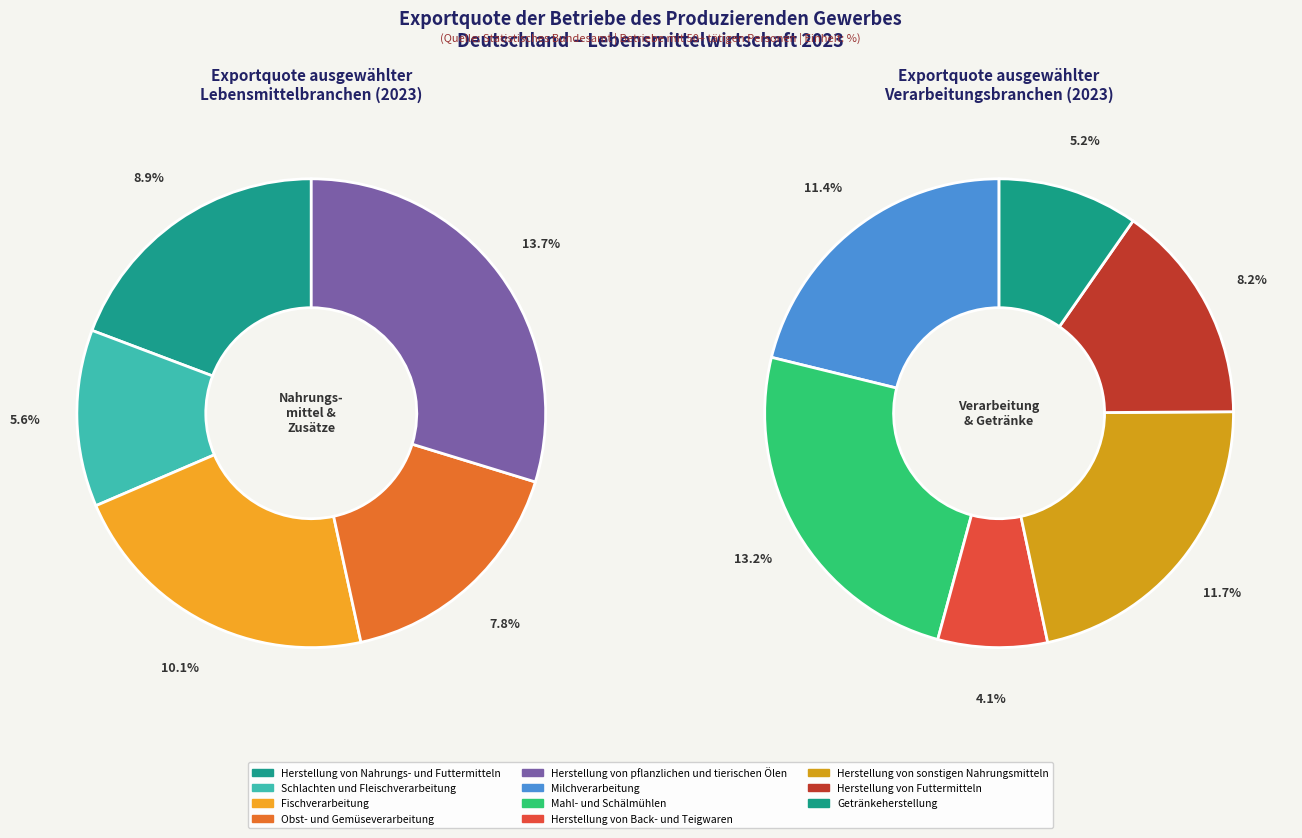

What percentage is the Herstellung von Nahrungs- und Futtermitteln slice, to the nearest percent?

9%